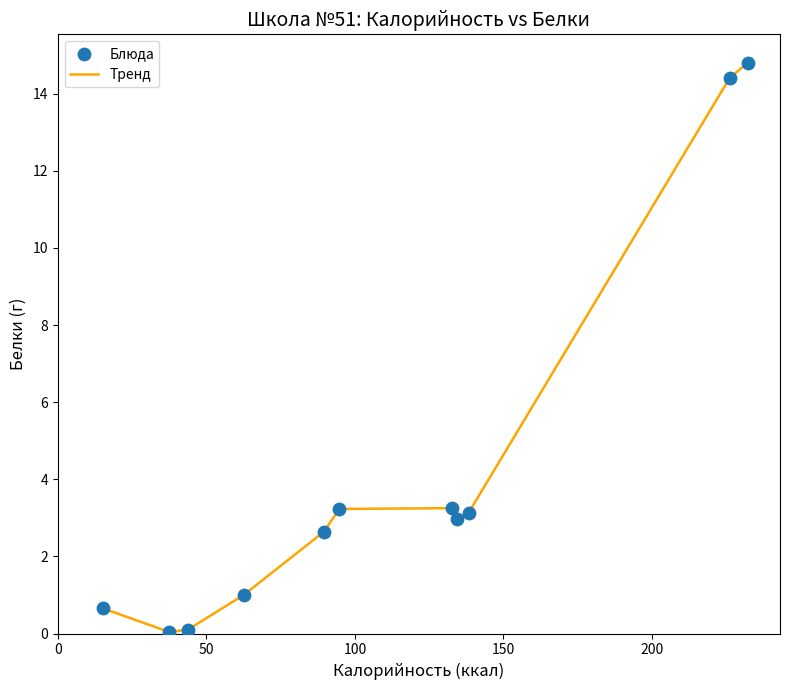

What is the difference between the maximum and minimum values?

14.8